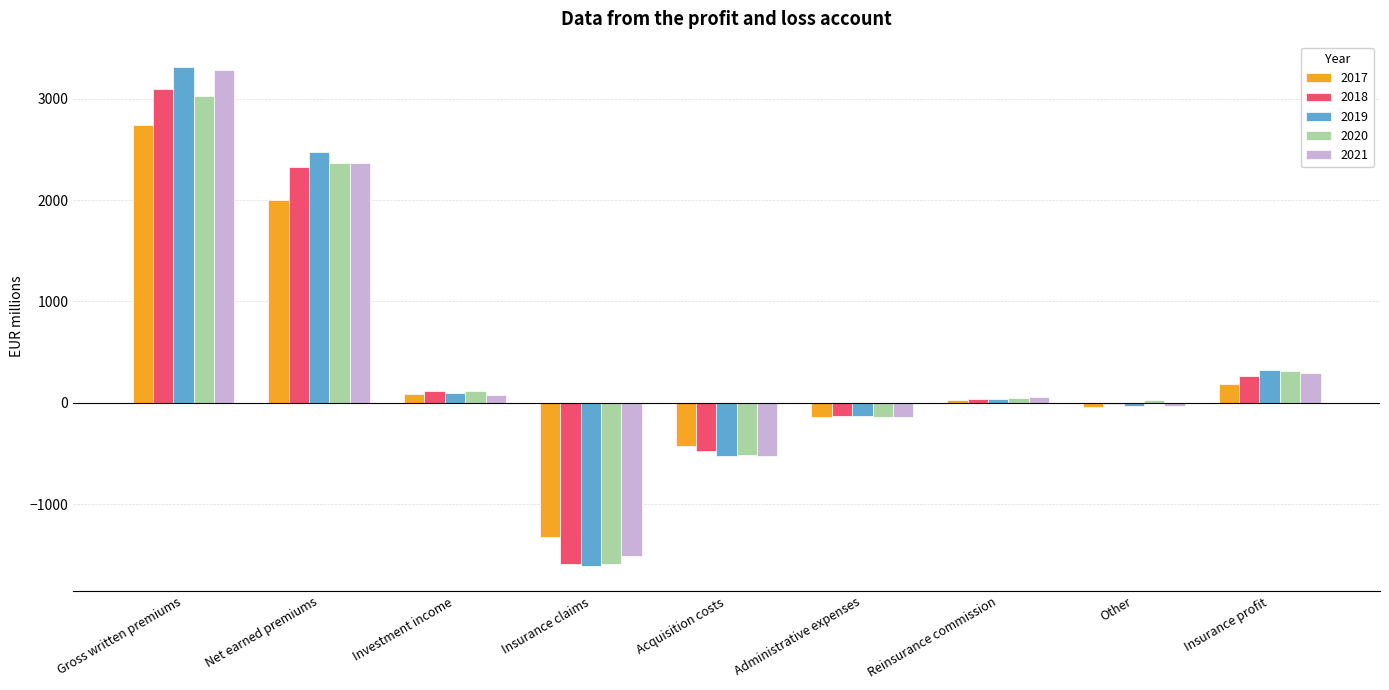

The value of 2021 at Net earned premiums is 2365. True or false?

True